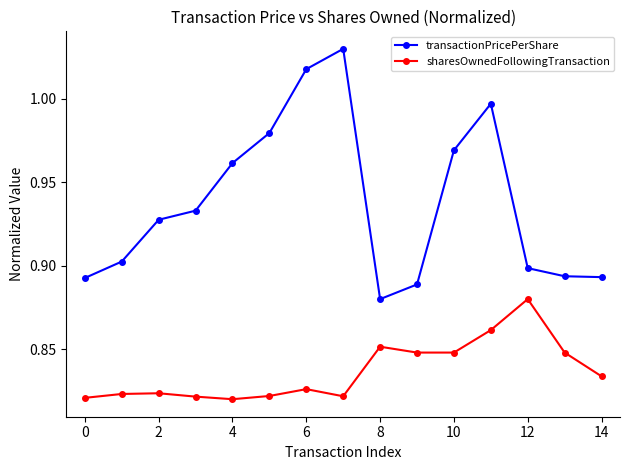

How many interior local peaks does the transactionPricePerShare series have?

2